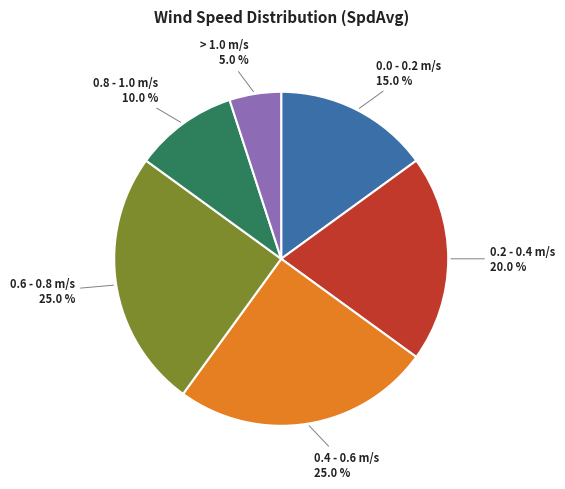

Does any single category account for the majority?

No